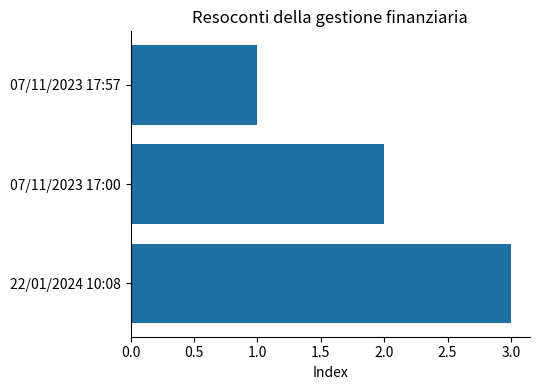

The value at 22/01/2024 10:08 is 4. True or false?

False